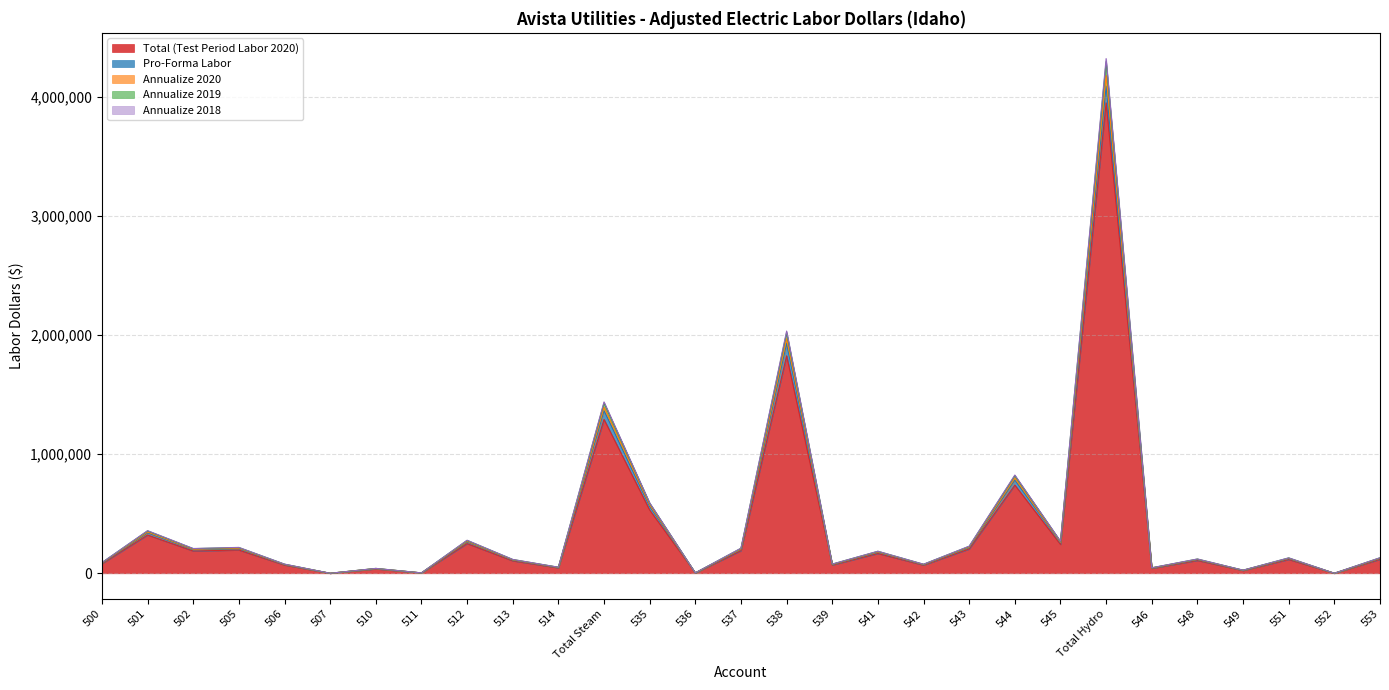

The value of Total (Test Period Labor 2020) at Total Steam is 1292884. True or false?

True